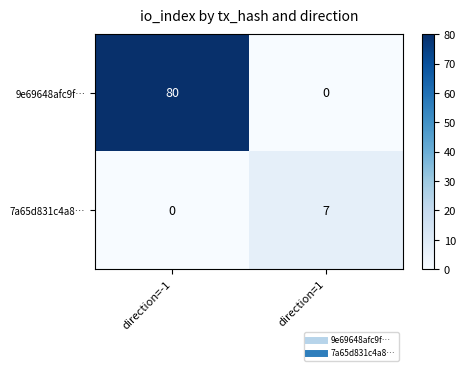

Which category has the lowest value in the 9e69648afc9f… series?

direction=1